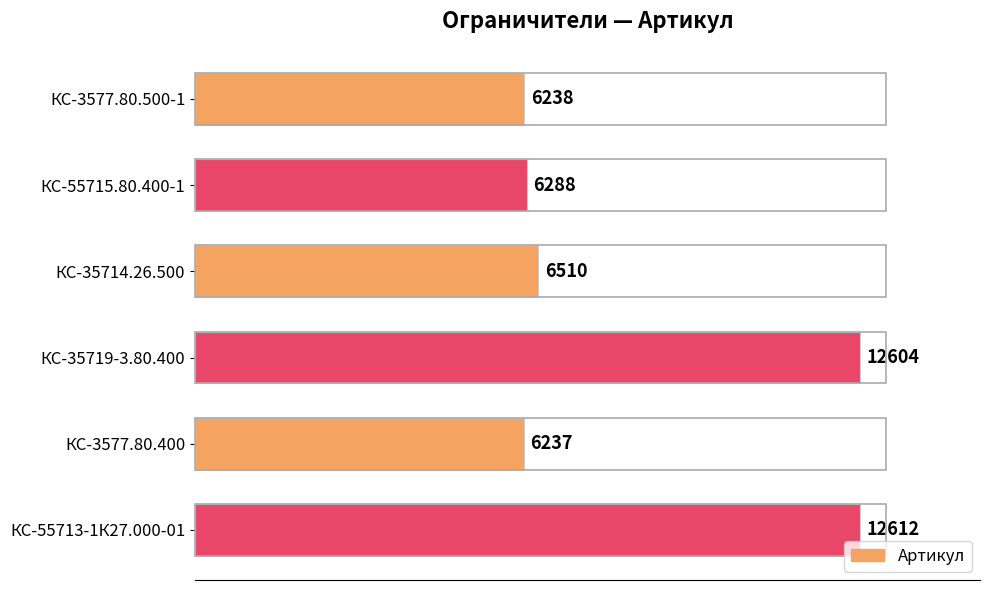

Rank the categories by value from highest to lowest.

КС-55713-1К27.000-01, КС-35719-3.80.400, КС-35714.26.500, КС-55715.80.400-1, КС-3577.80.500-1, КС-3577.80.400